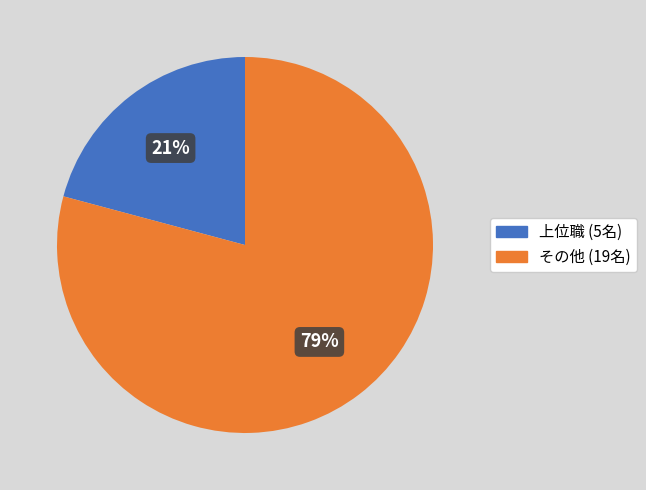

Is it true that 上位職 (5名) is 34% of the pie?

False